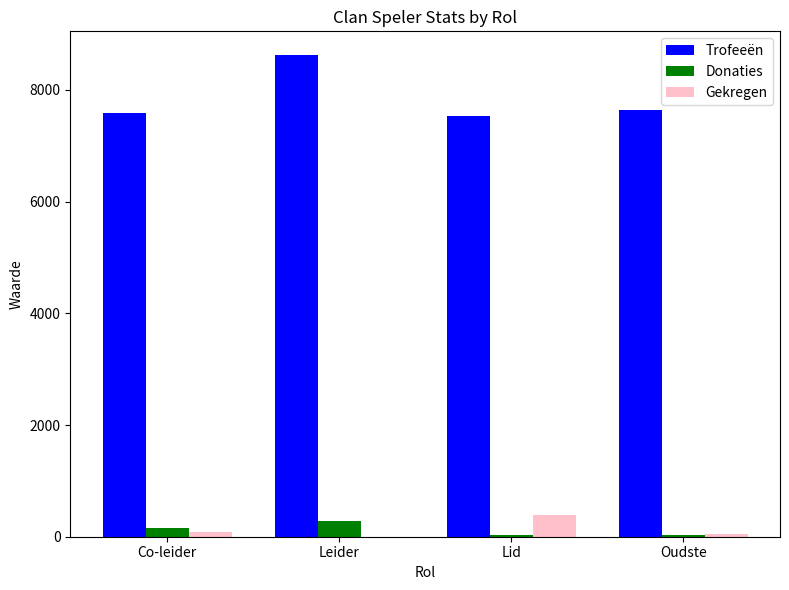

What is the sum of all Trofeeën values?

31368